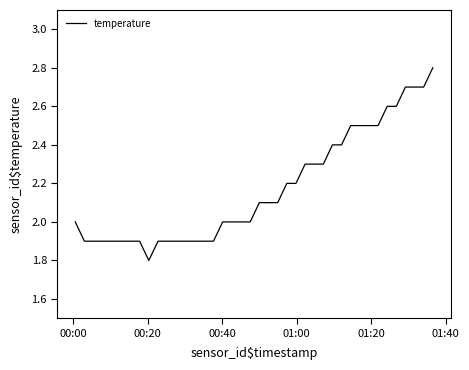

What is the greatest value displayed?

2.8